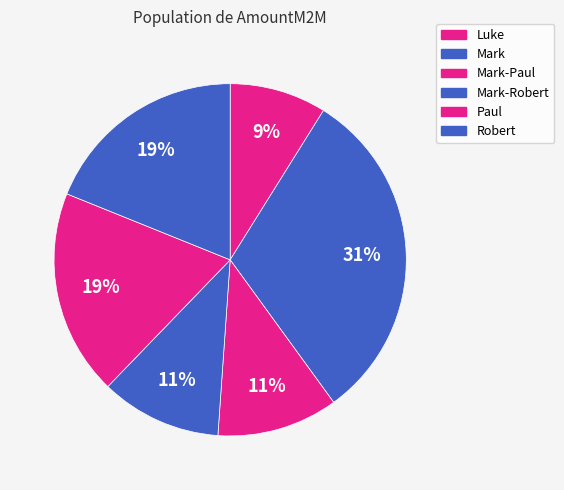

Which slice is the largest?

Mark